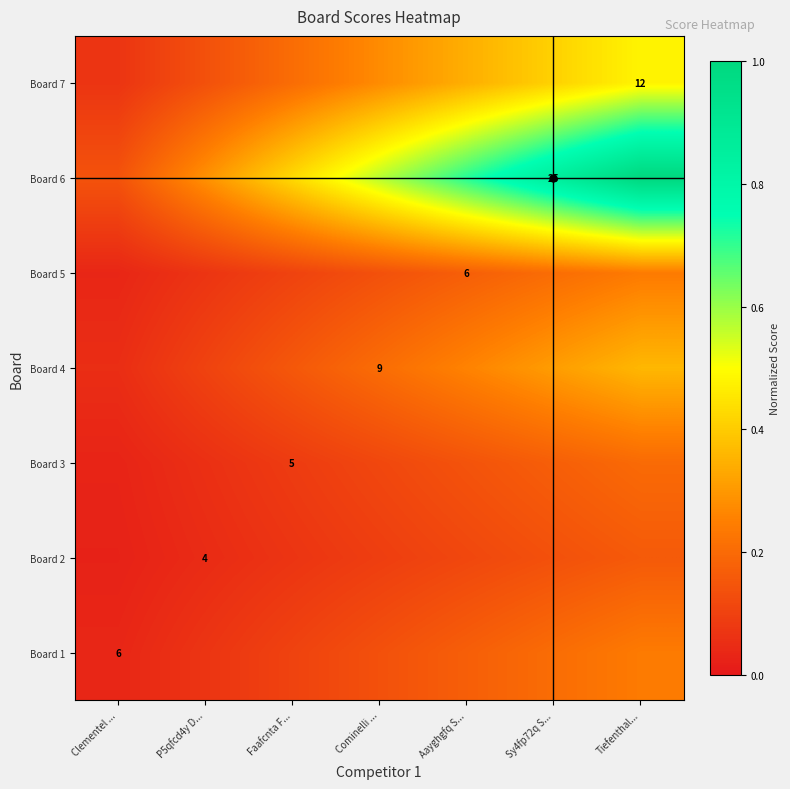

What is the sum of the Board 4 values at Aayghgfq S... and P5qfcd4y D...?

0.4